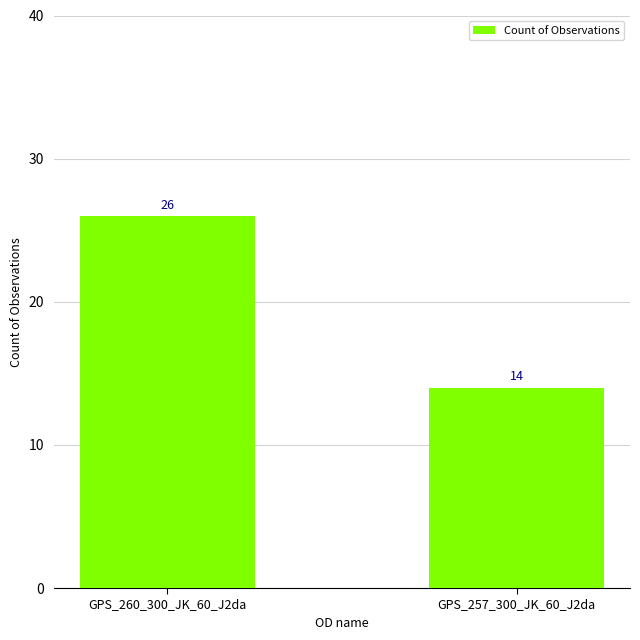

List the labels in order of value, largest first.

GPS_260_300_JK_60_J2da, GPS_257_300_JK_60_J2da